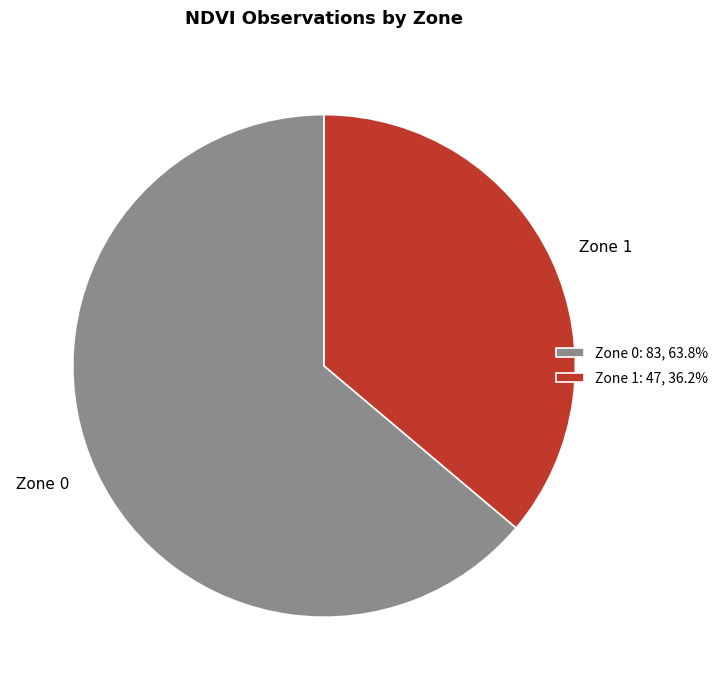

Which category has the smallest portion of the pie?

Zone 1